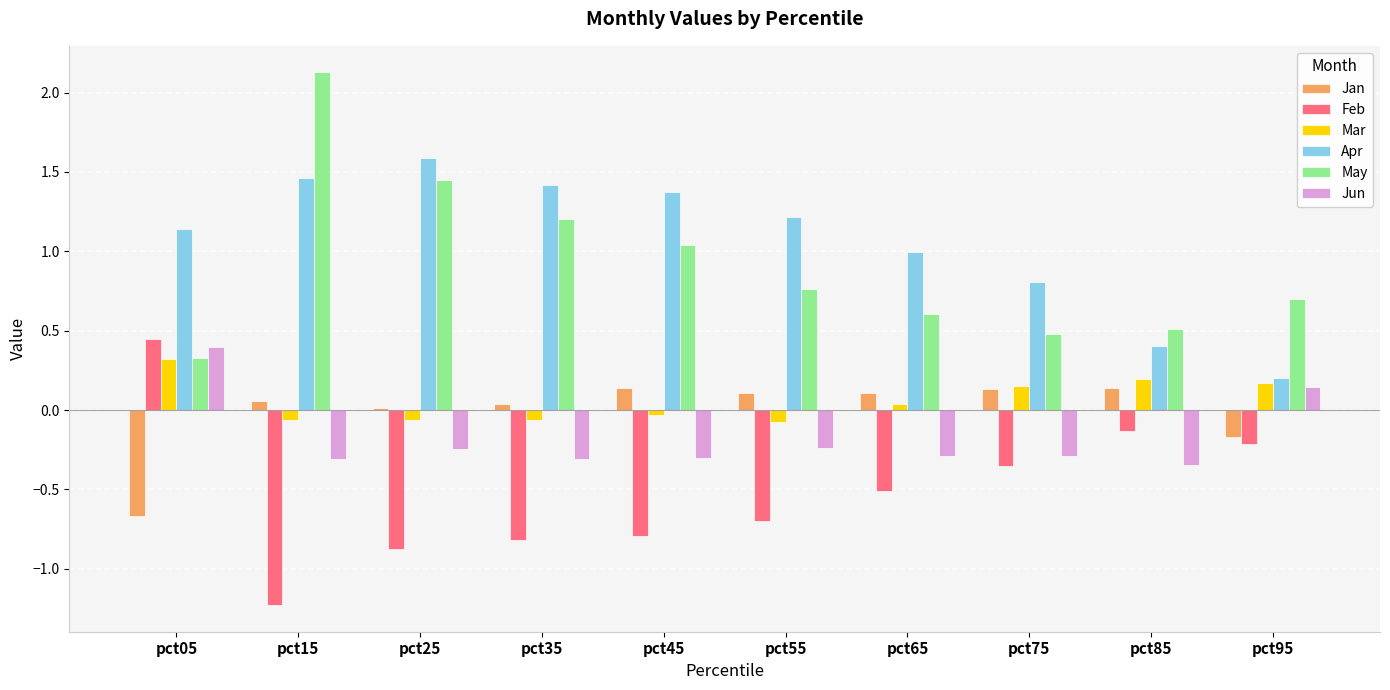

True or false: Feb has a value of -0.5 at pct35.

False